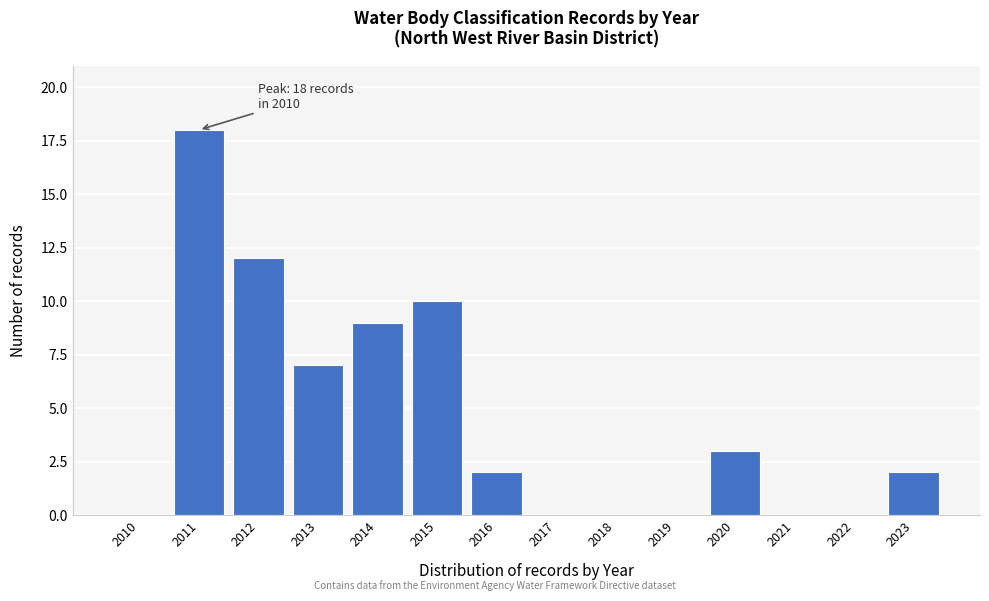

Reading right to left, what are all the values shown in this chart?

2023=2	2022=0	2021=0	2020=3	2019=0	2018=0	2017=0	2016=2	2015=10	2014=9	2013=7	2012=12	2011=18	2010=0